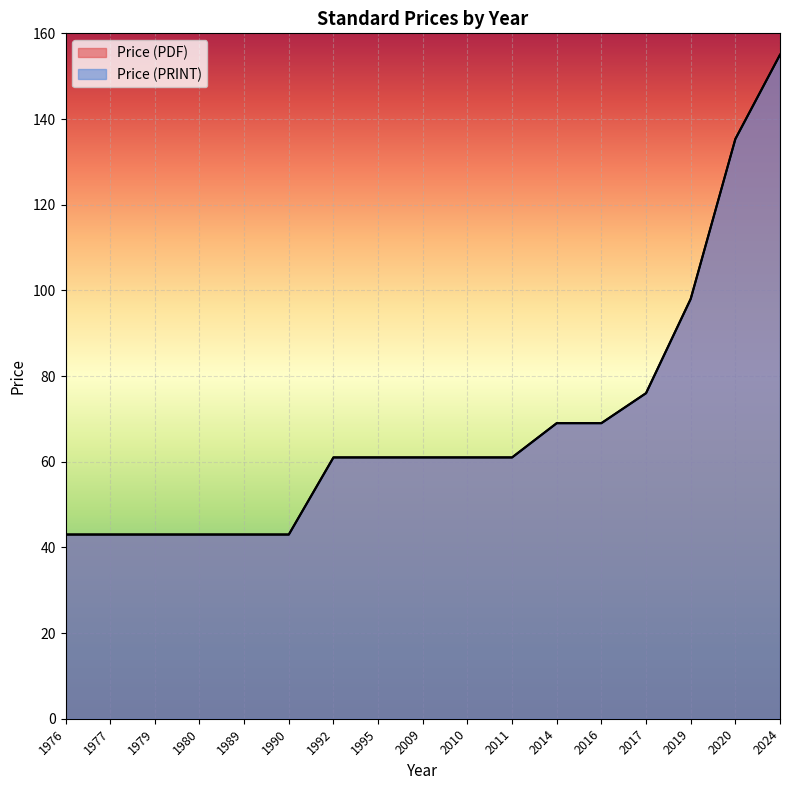

True or false: Price (PRINT) has more than 0 points higher than both neighbors.

False